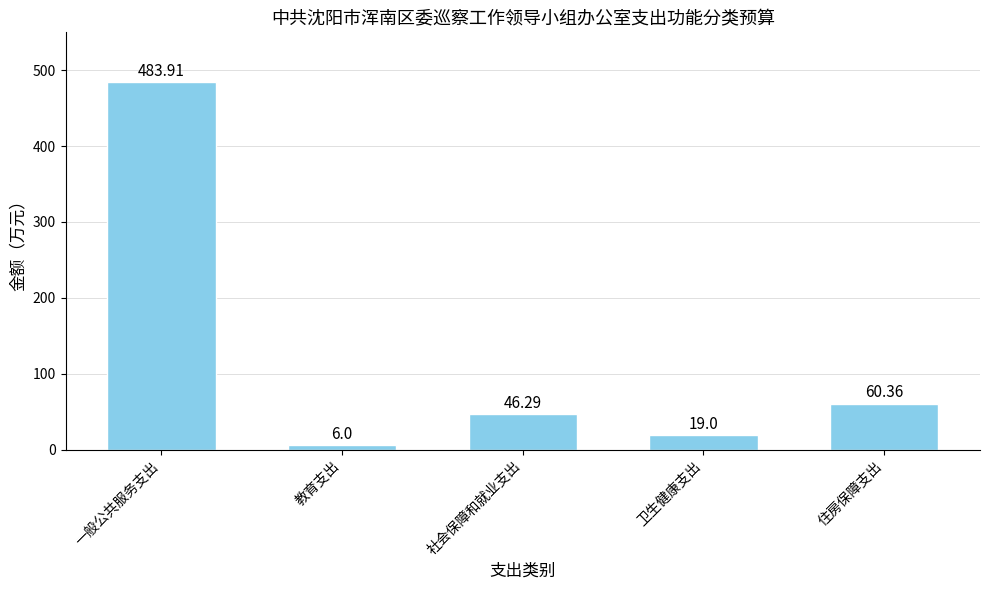

What is the average value?

123.1